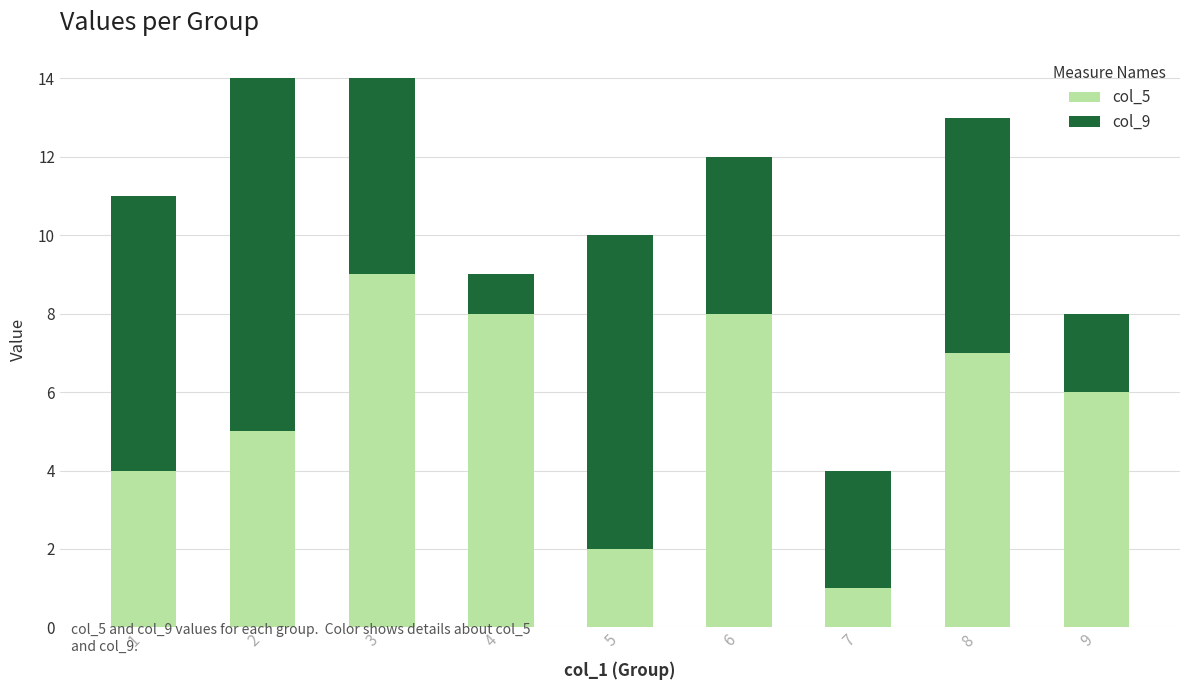

Is it true that col_5 equals 3 at 5?

False